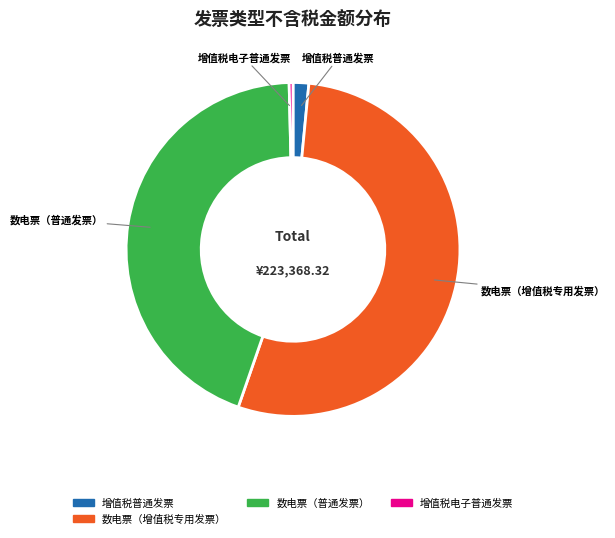

Is there a majority slice in this chart?

Yes